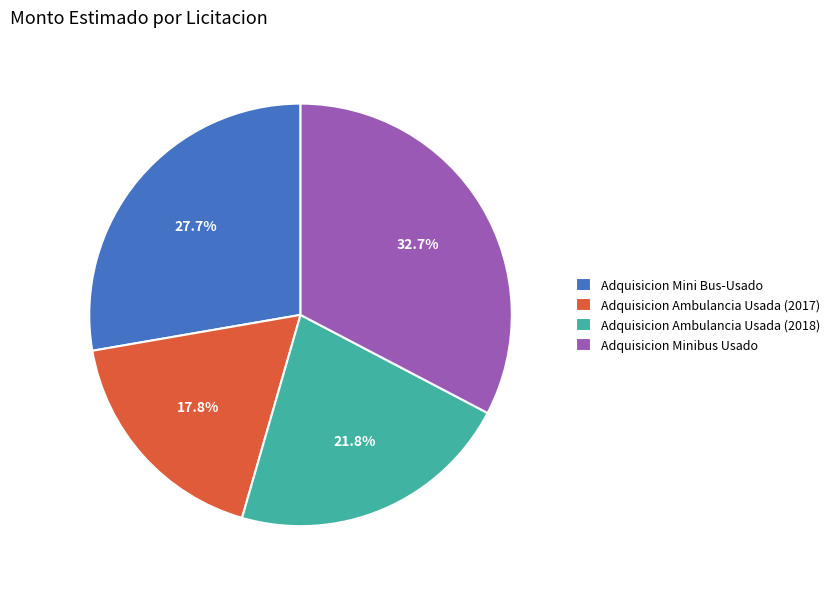

Count the number of slices in the pie.

4